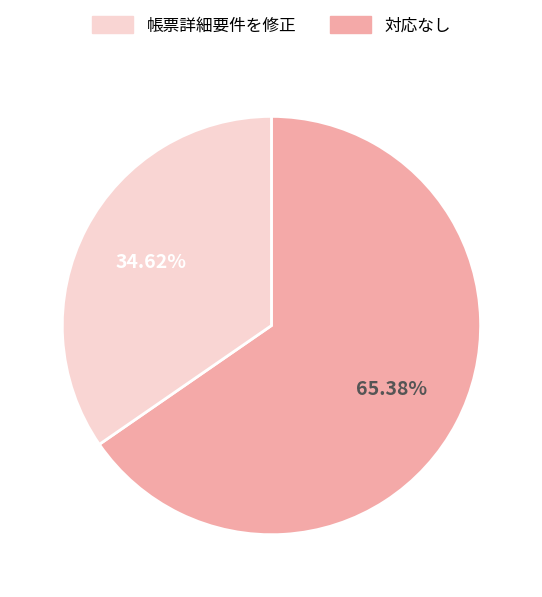

Does any single category account for the majority?

Yes